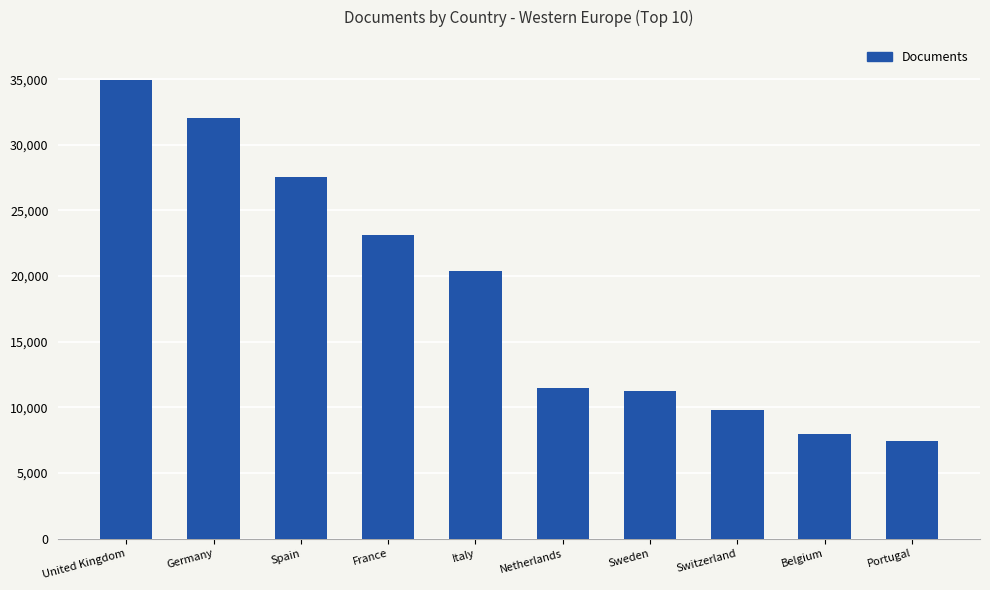

What is the label of the 5th bar from the left?

Italy